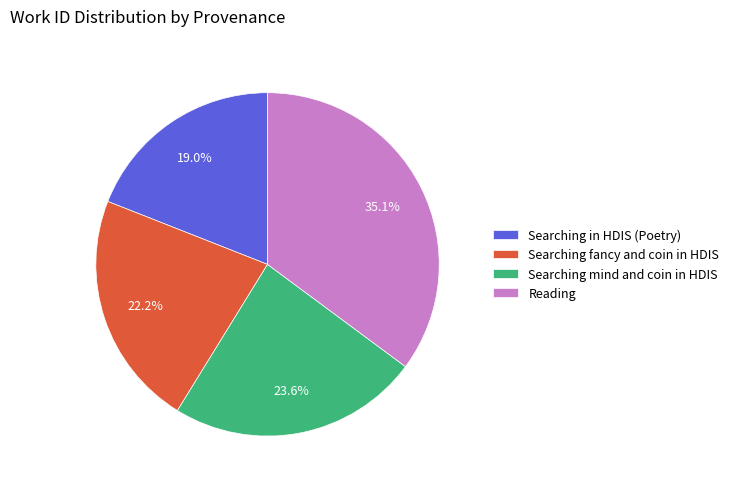

True or false: Searching fancy and coin in HDIS accounts for 22% of the total.

True